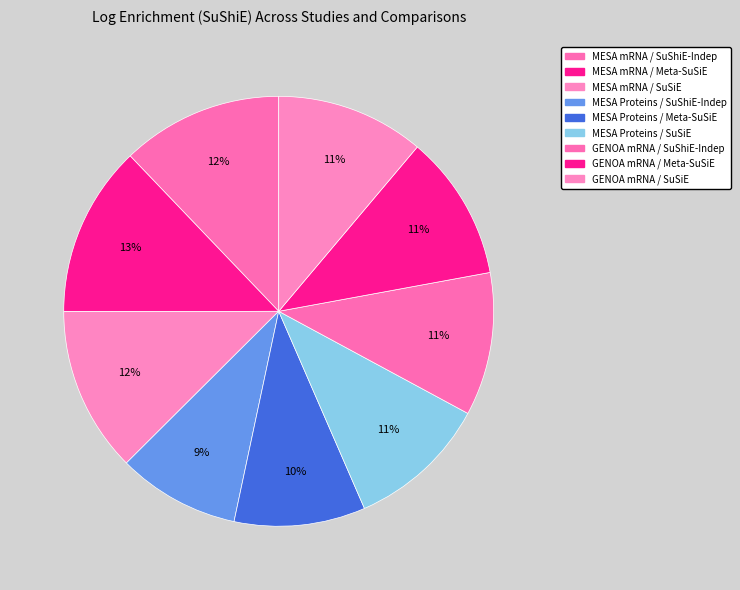

How many slices are in this pie chart?

9